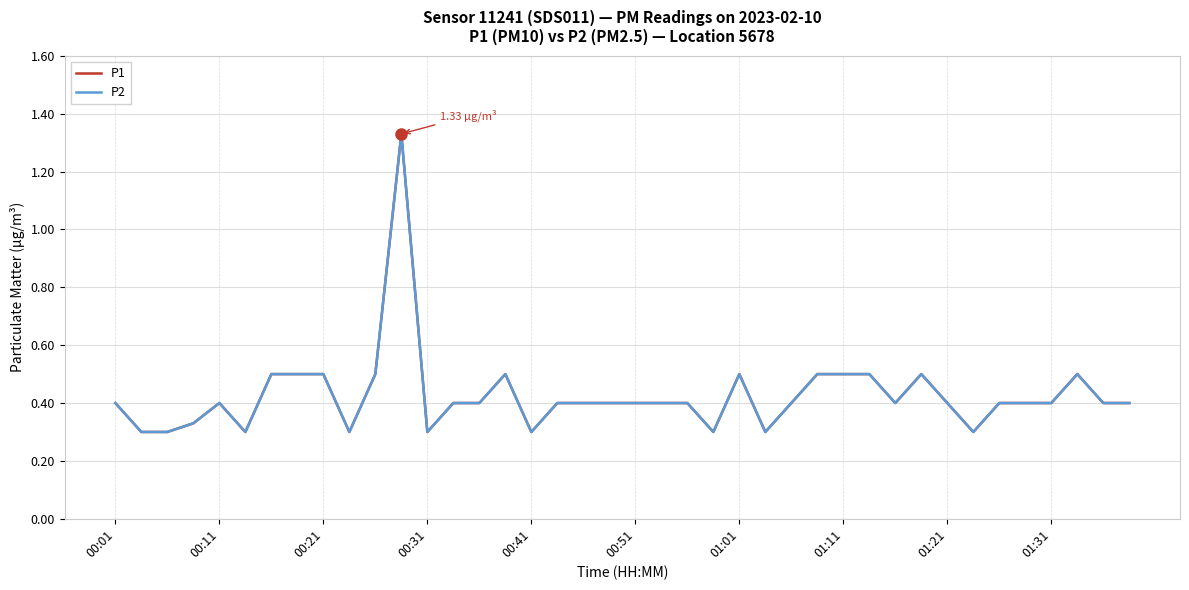

True or false: P1 and P2 cross at least once.

False